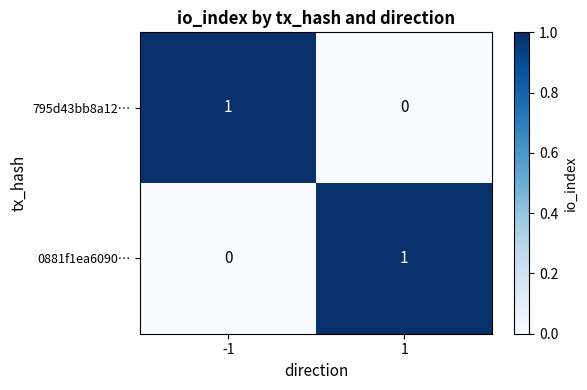

List the labels in order of 0881f1ea6090… value, largest first.

1, -1